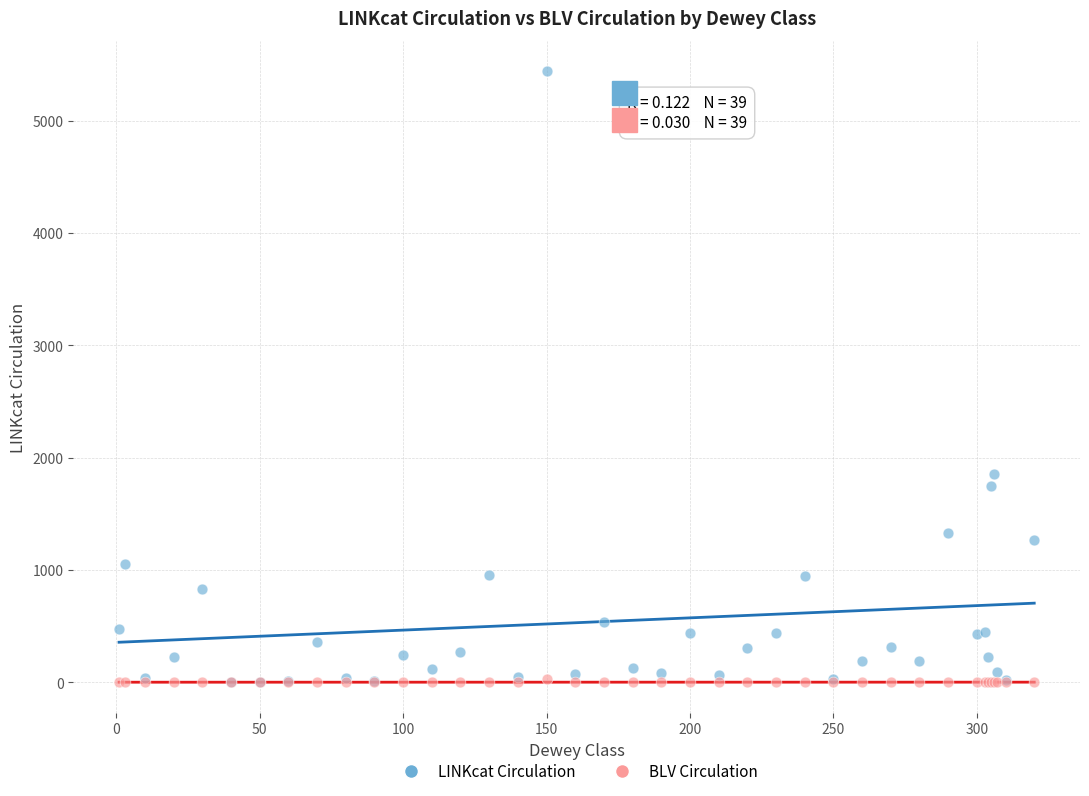

Across all series, what Y value is closest to 2719?

1858